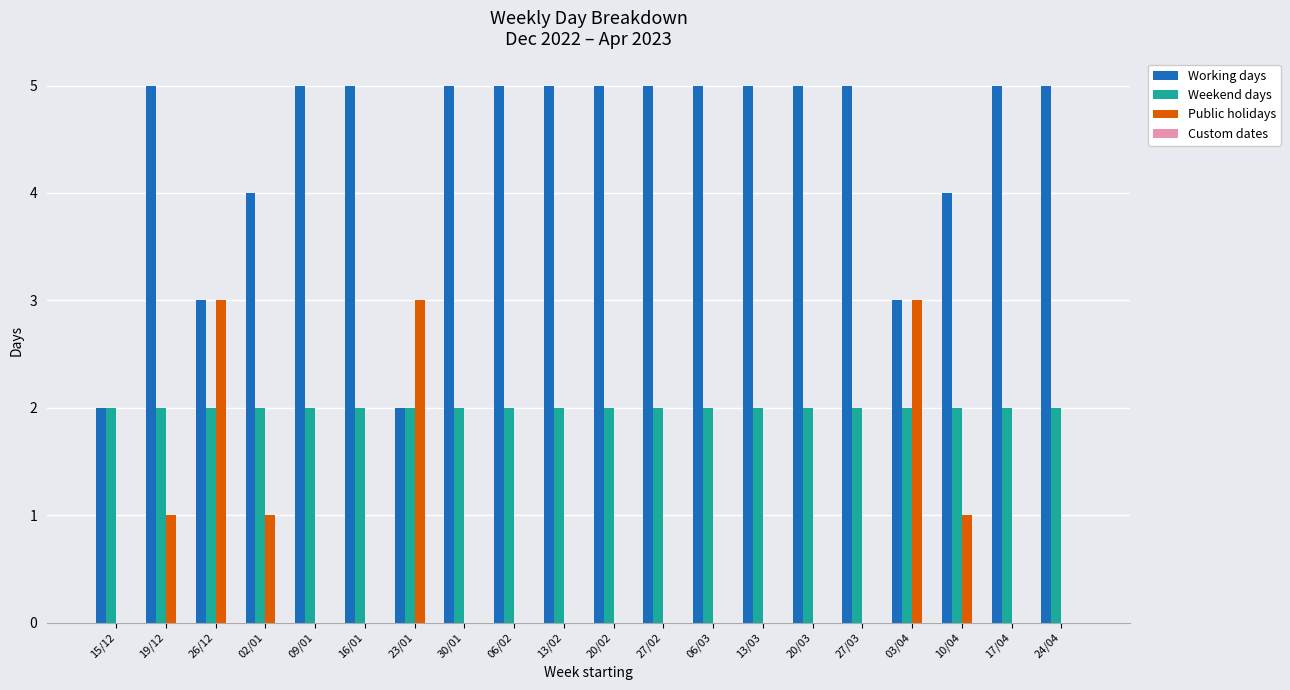

Is the value of Working days at 27/02 greater than the value of Public holidays at 27/02?

Yes